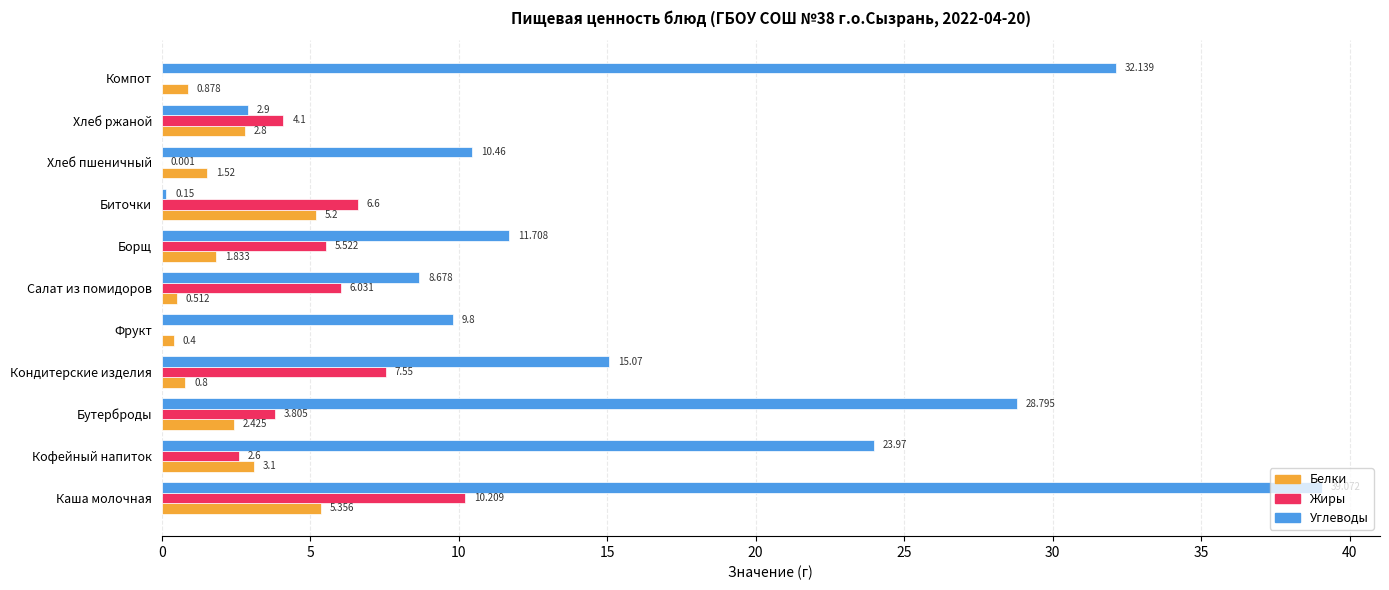

Between Кондитерские изделия and Борщ, which series saw the biggest shift?

Углеводы